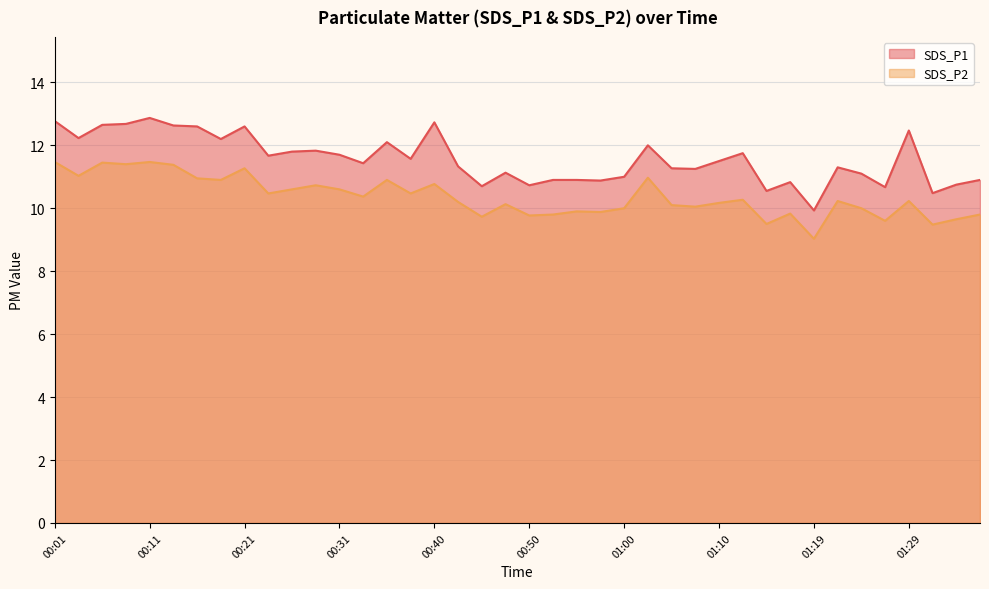

True or false: SDS_P2 has a value of 4.3 at 01:22.

False